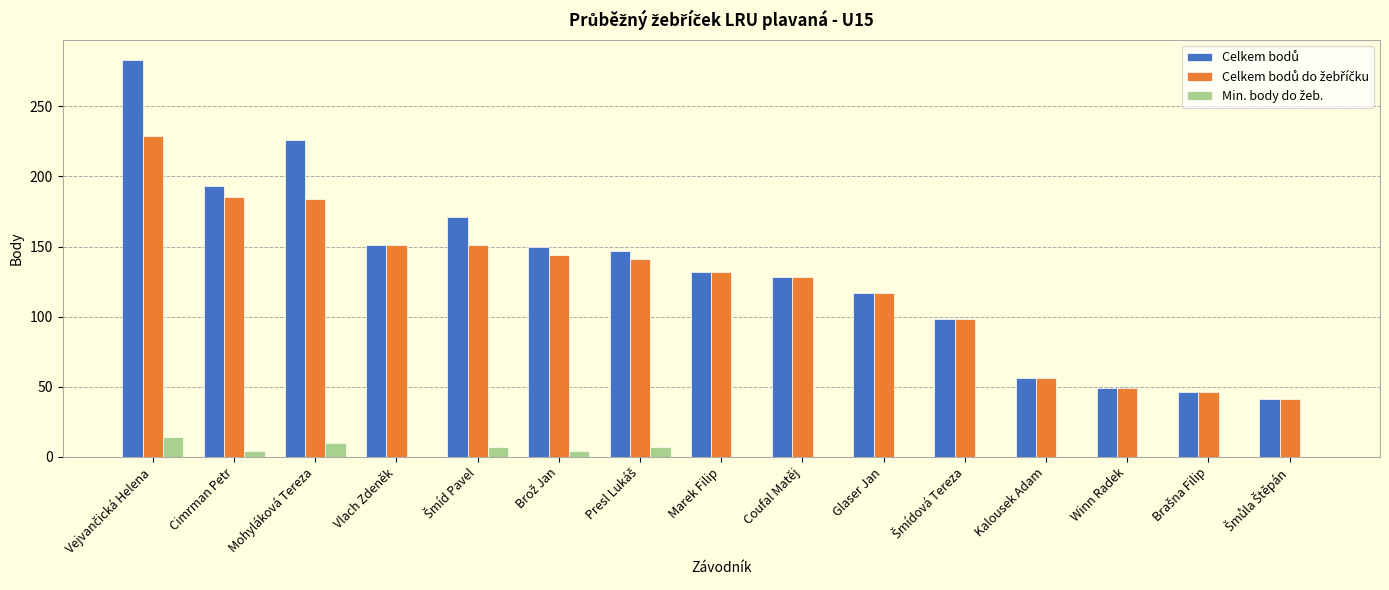

How many groups of bars are there?

15